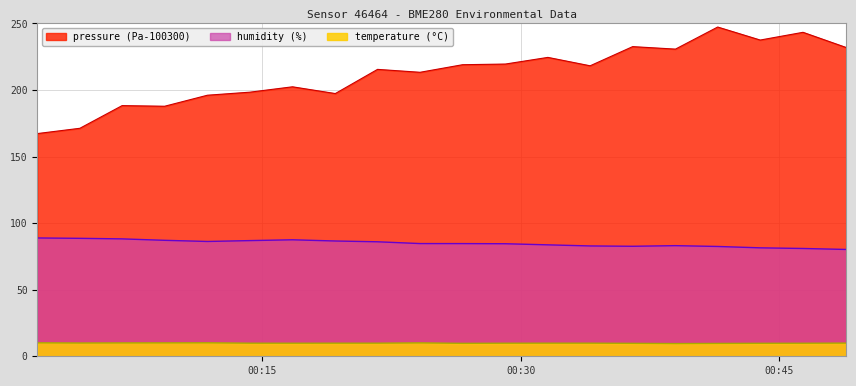

What is the value of the pressure point at the 13th from the left?

224.5